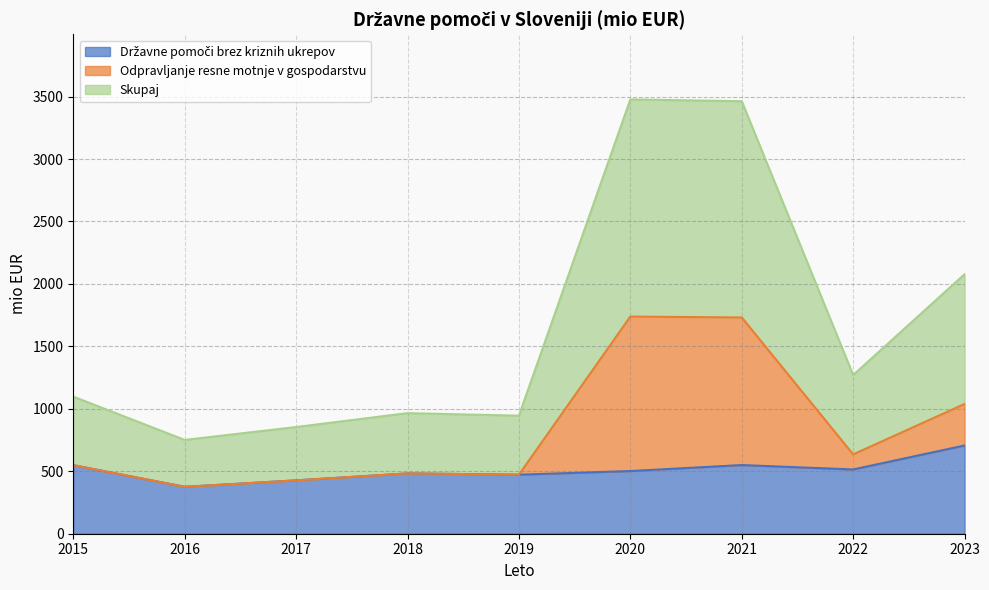

In Državne pomoči brez kriznih ukrepov, how many points are higher than both neighbors (excluding endpoints)?

2